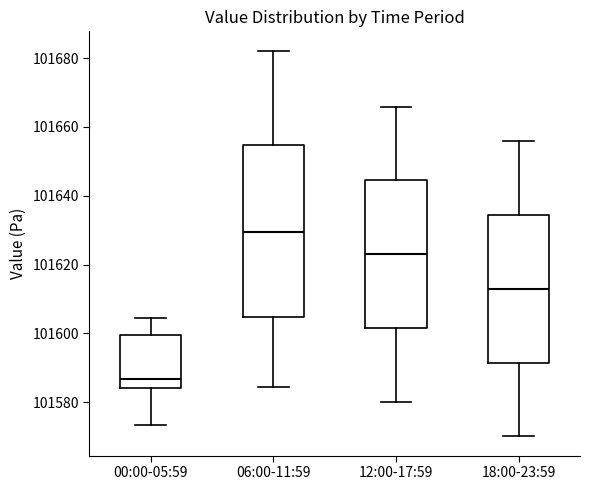

Comparing the boxes themselves (not the whiskers), which one is the tallest?

06:00-11:59